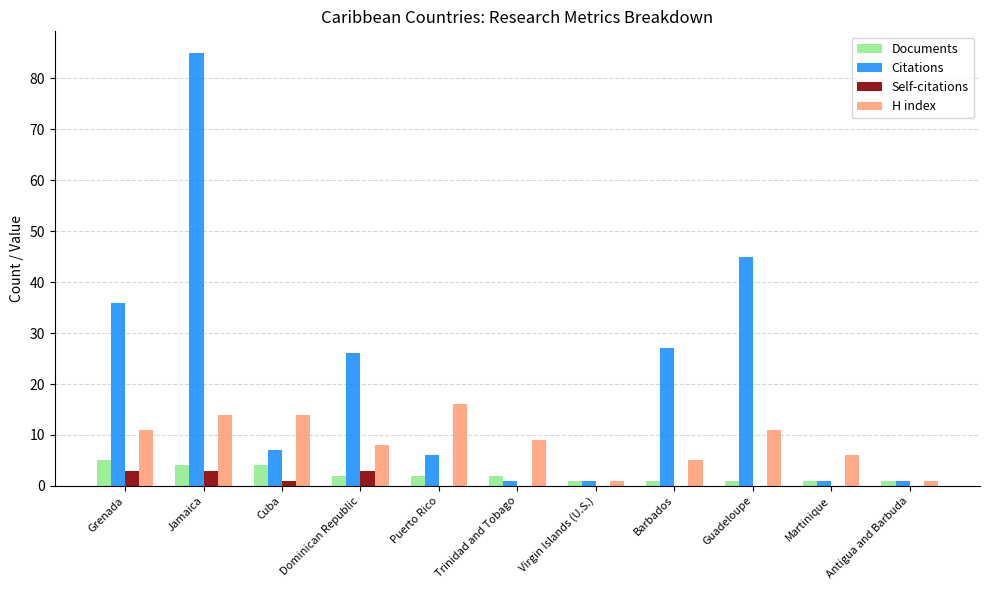

What is the approximate value of Self-citations at Grenada?

3